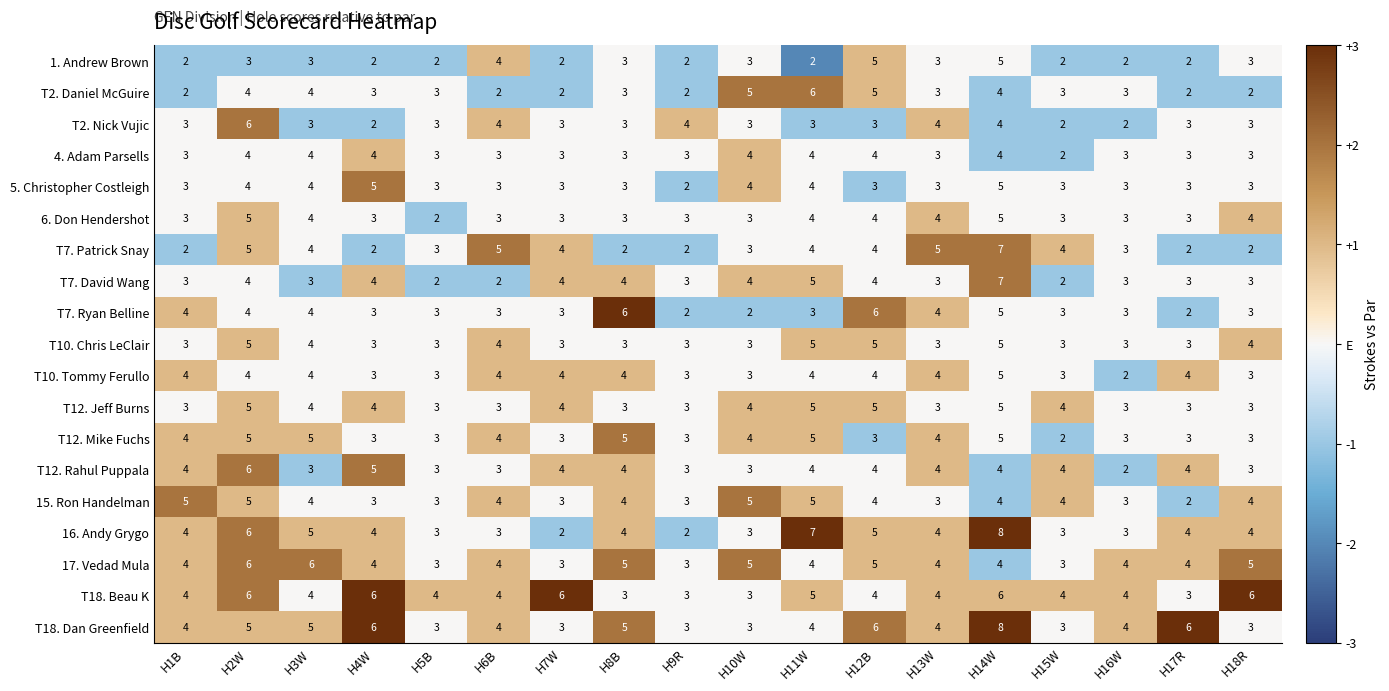

Is it true that 16. Andy Grygo equals 4 at H1B?

True